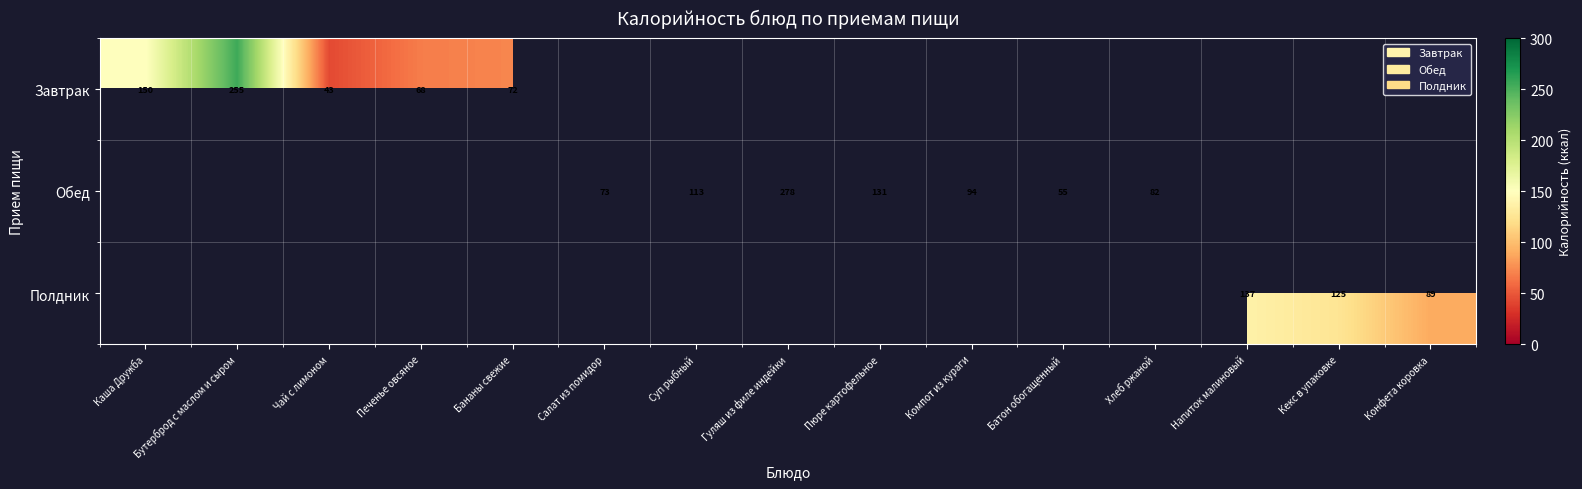

True or false: Обед has a value of 445.0 at Гуляш из филе индейки.

False